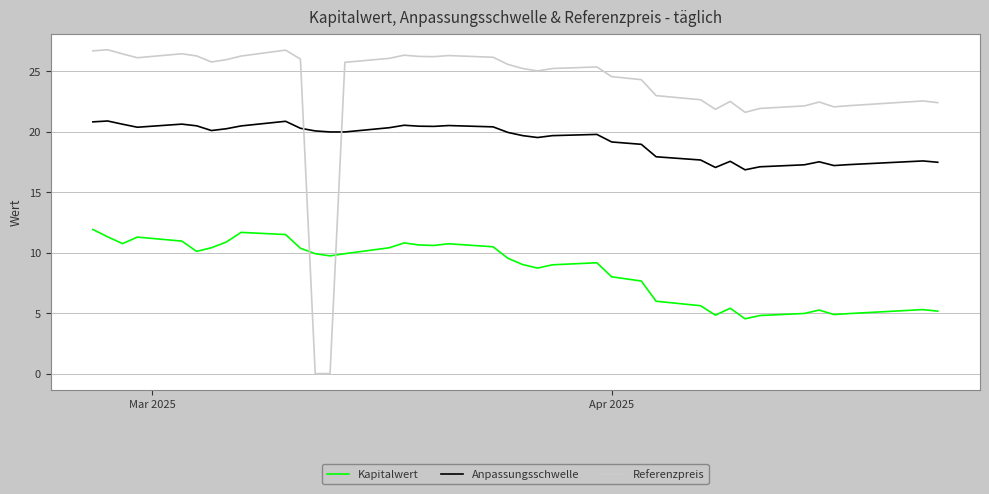

What is the maximum value shown in the chart?

26.8